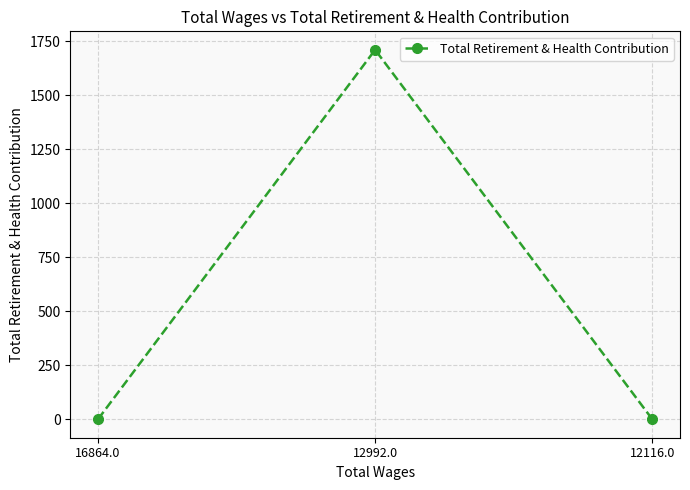

The value at 12992.0 is 3017. True or false?

False